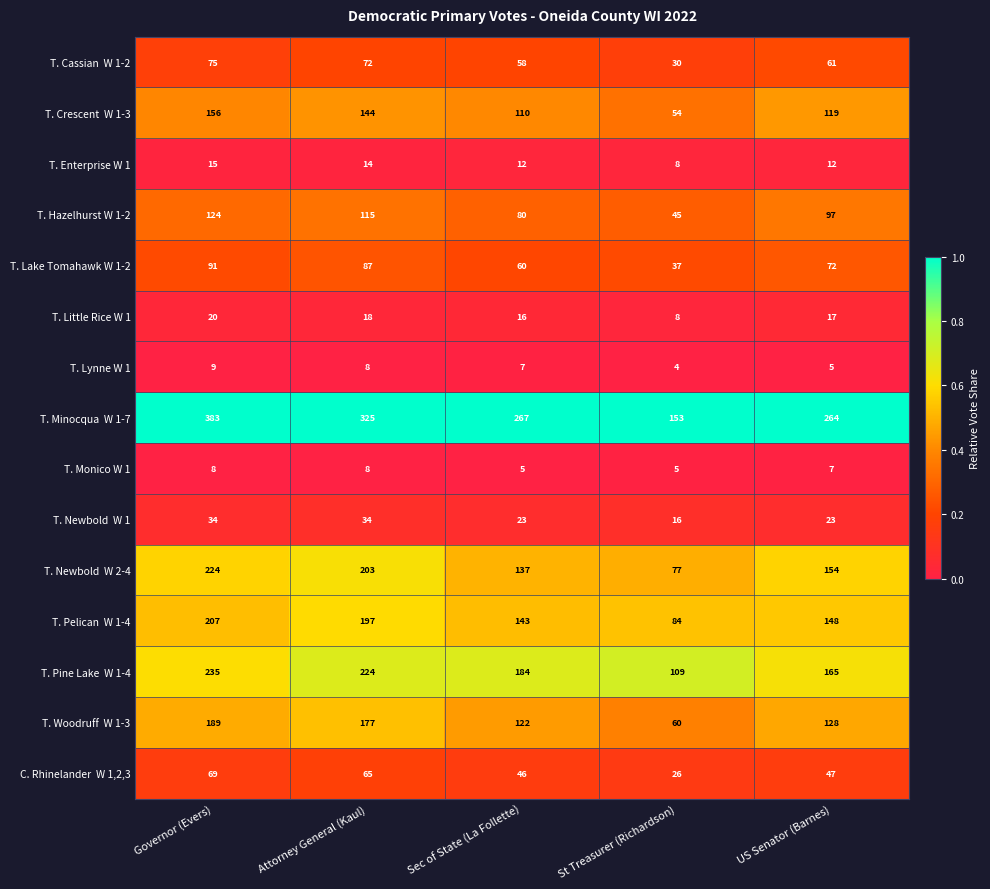

At which category is the sum across all series the highest?

Governor (Evers)